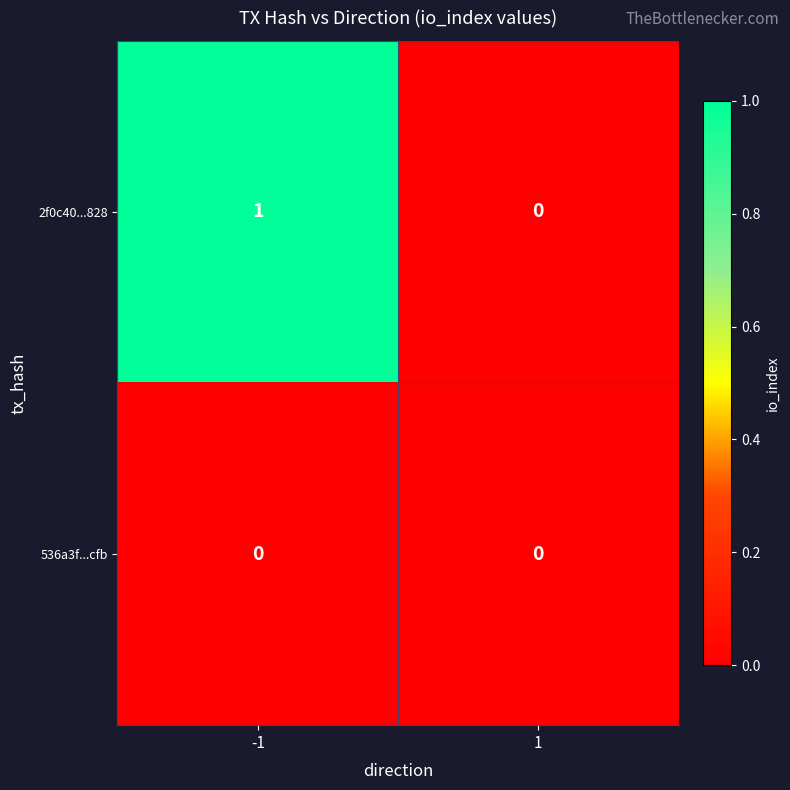

The 2f0c40...828 series shows 1 at -1. True or false?

True